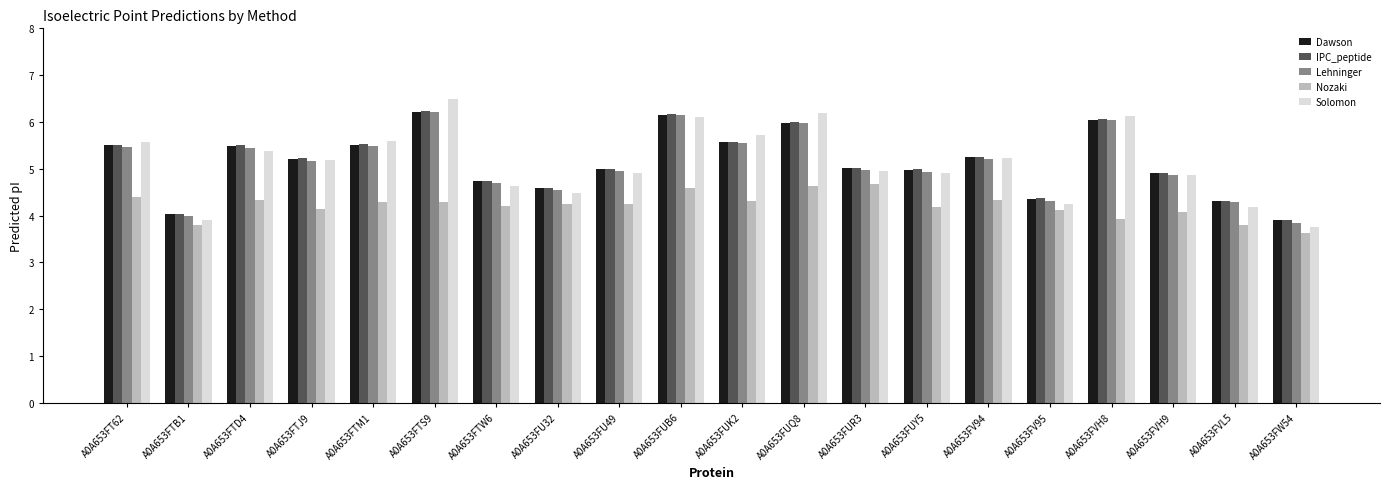

True or false: Lehninger has a value of 4.3 at A0A653FVL5.

True